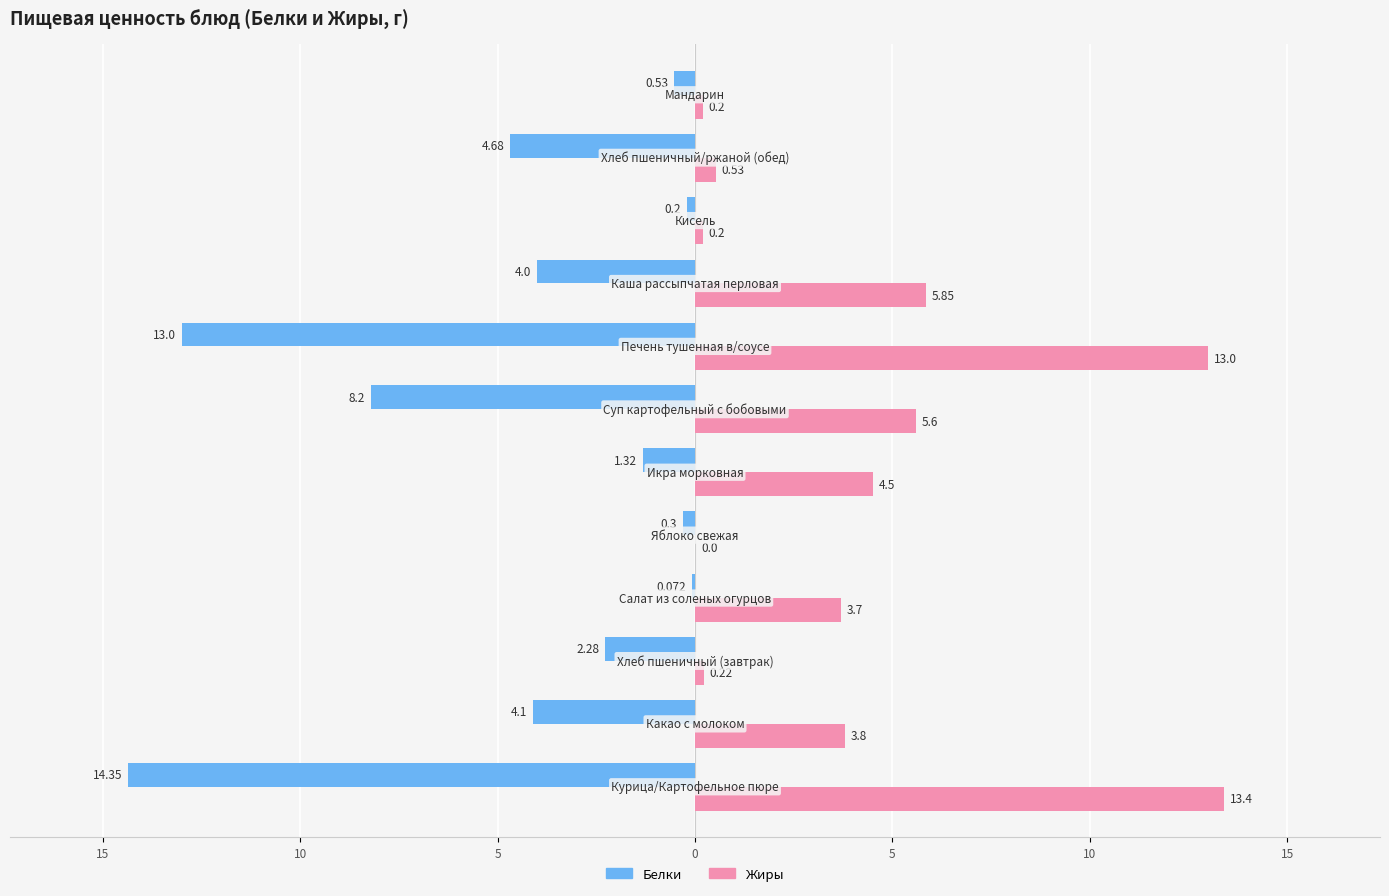

How many values in the Белки series are below -2?

7